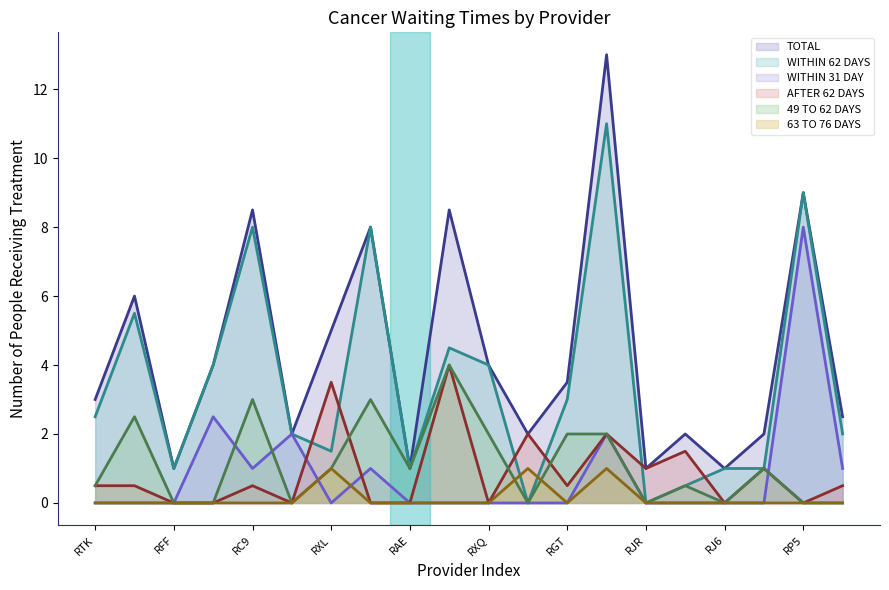

At which category does 63 TO 76 DAYS reach its first local valley?

RGT